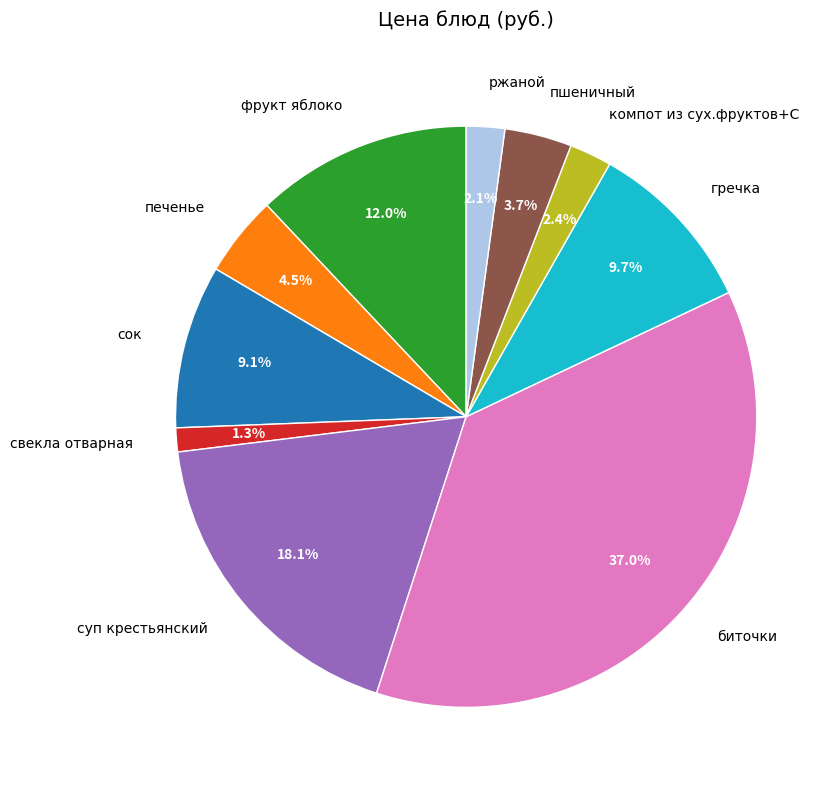

To the nearest percent, what portion does сок represent?

9%